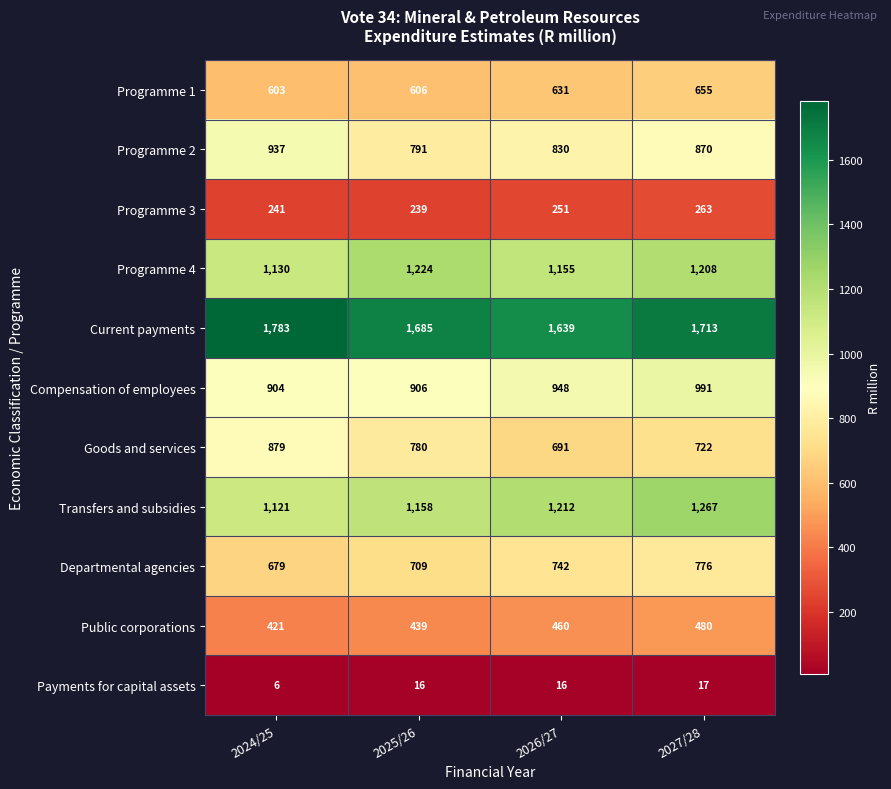

Which series has the widest spread of values?

Goods and services